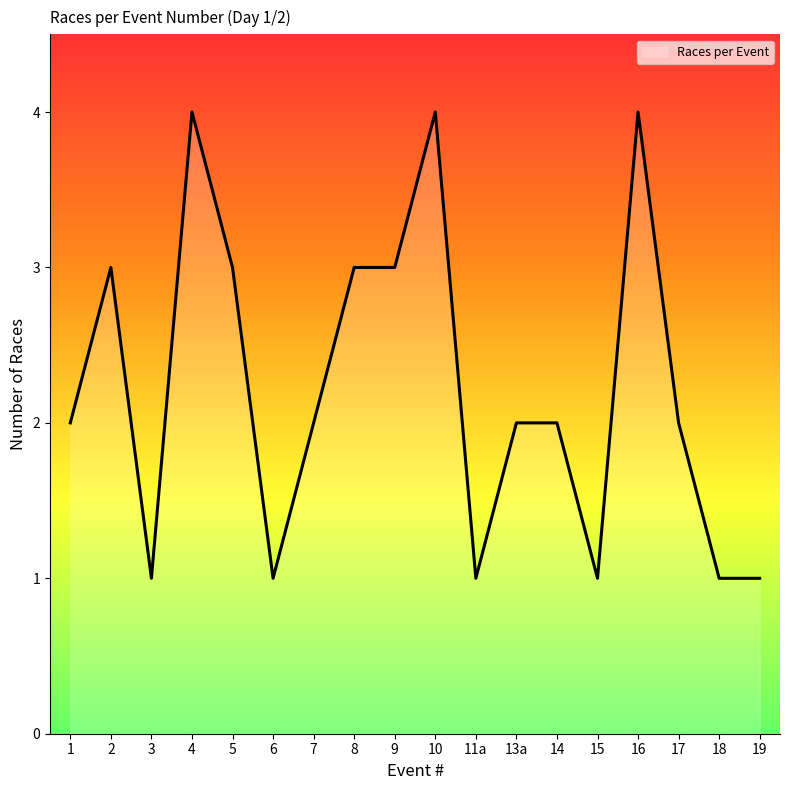

The chart shows a value of 0 at 1. True or false?

False